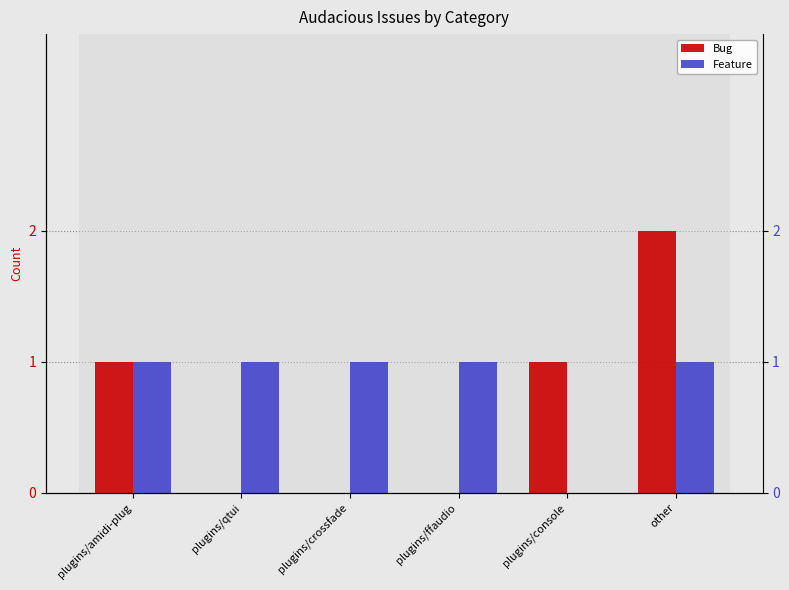

What is the label of the 4th bar from the right?

plugins/crossfade